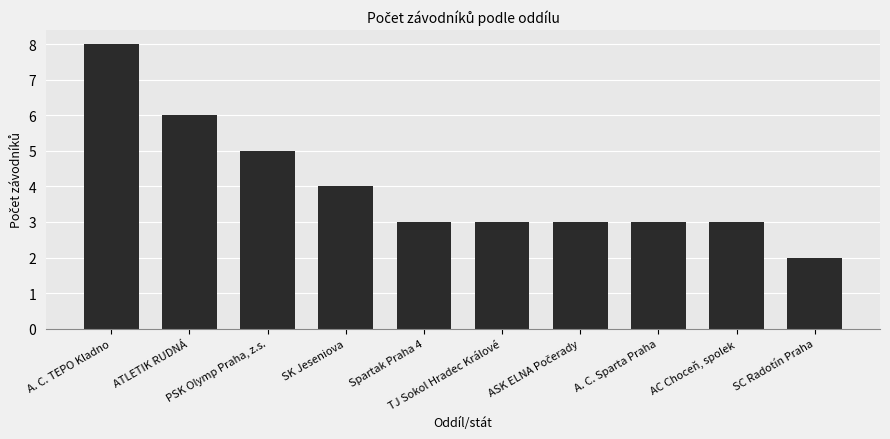

What is the value of the 9th bar from the left?

3